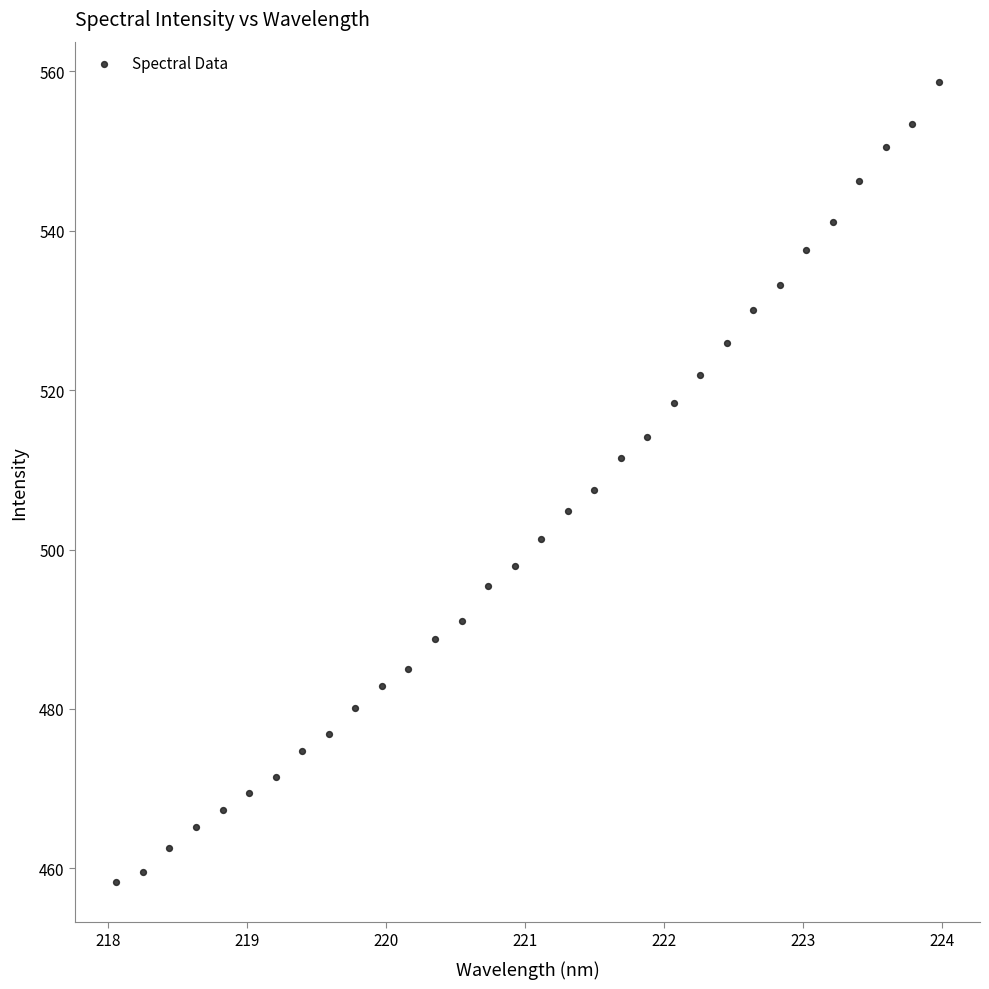

What is the range of X values (max minus min)?

5.9